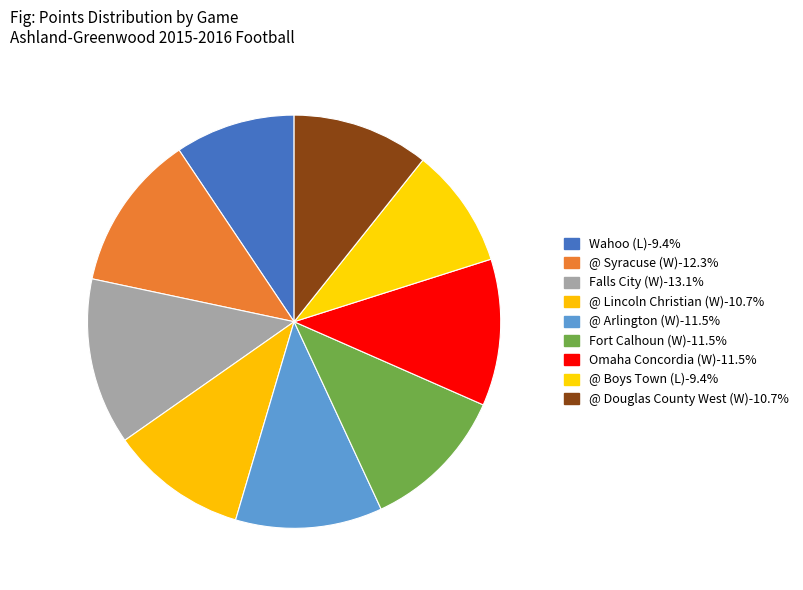

The Fort Calhoun (W) slice represents 18% of the pie. True or false?

False